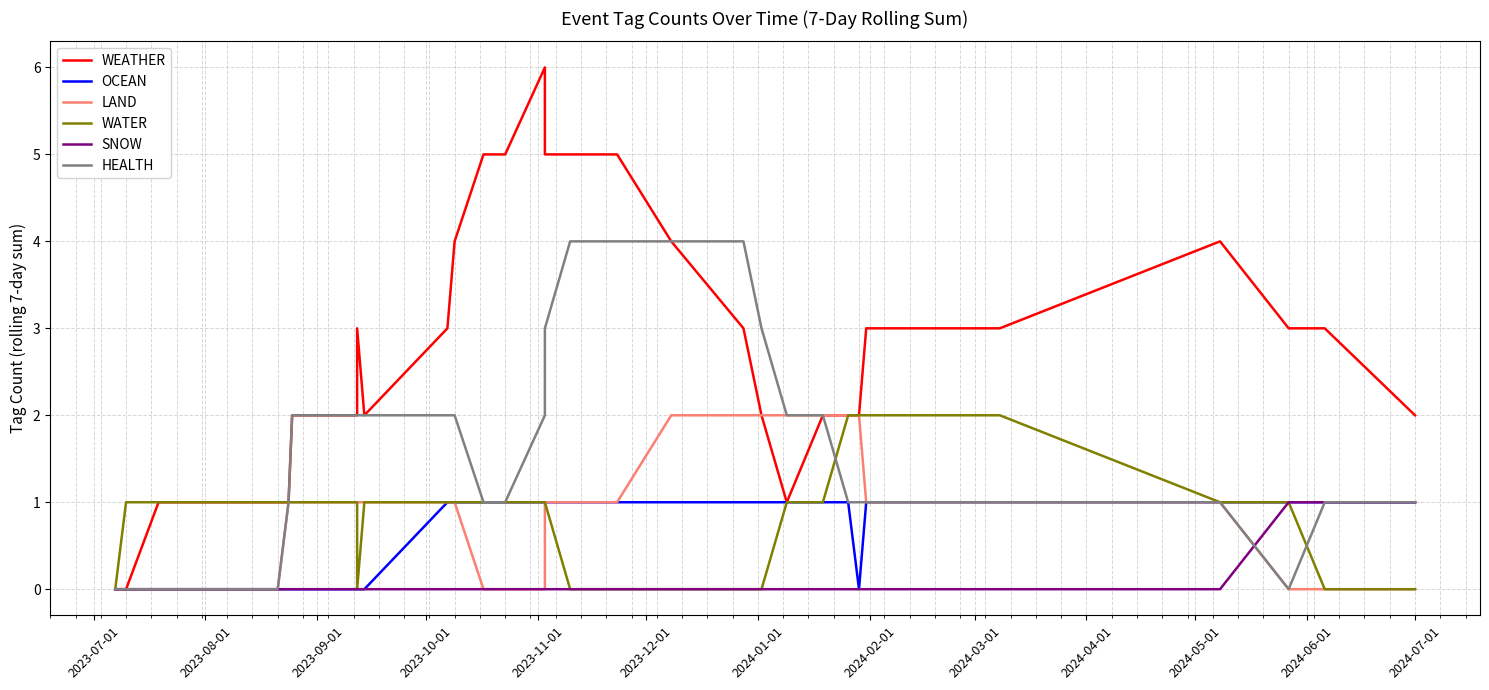

True or false: HEALTH has more than 1 interior local peaks.

False